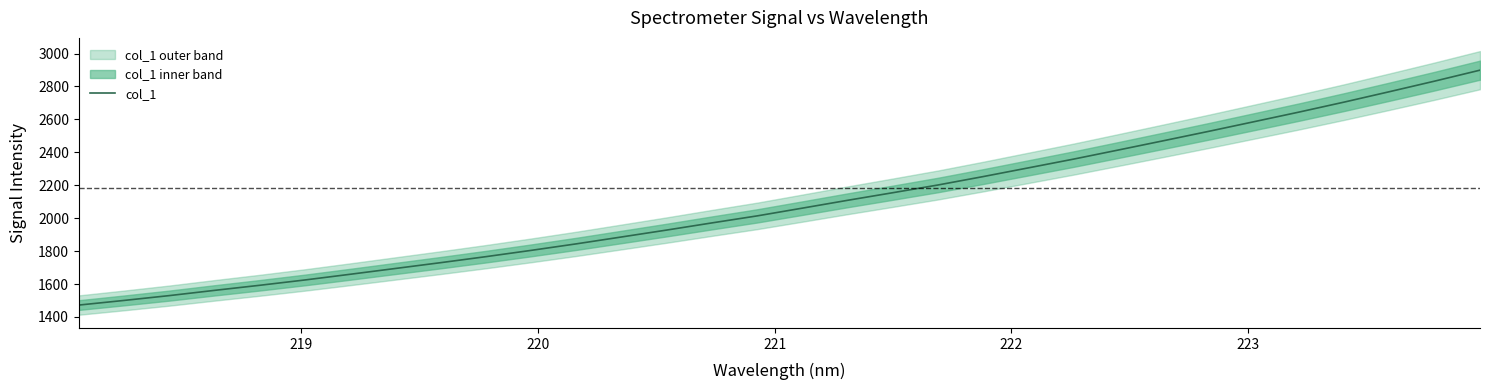

What is the lowest value of the col_1 series?

1472.1